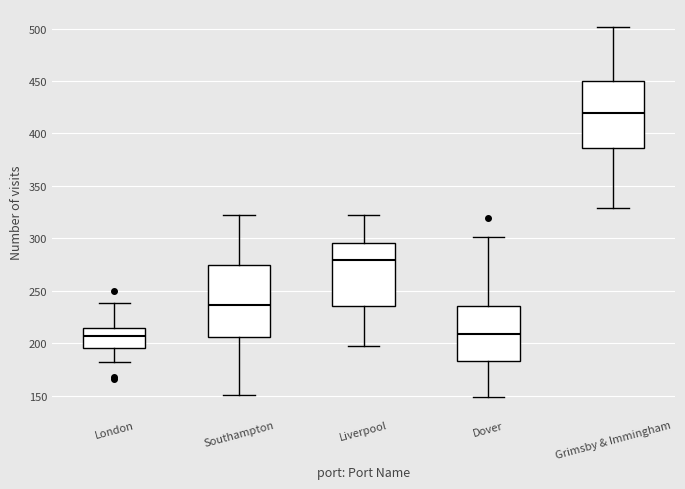

Reading left to right, transcribe this box plot: for each box, give where its median line is, the range the box spans, and where its two whiskers end, as read against the y-axis. The values are not printed on the chart, so give them approximately, as read against the axis.

London: median 205, box 195 to 215, whiskers 180 to 240
Southampton: median 235, box 205 to 275, whiskers 150 to 320
Liverpool: median 280, box 235 to 295, whiskers 195 to 320
Dover: median 210, box 185 to 235, whiskers 150 to 300
Grimsby & Immingham: median 420, box 385 to 450, whiskers 330 to 500